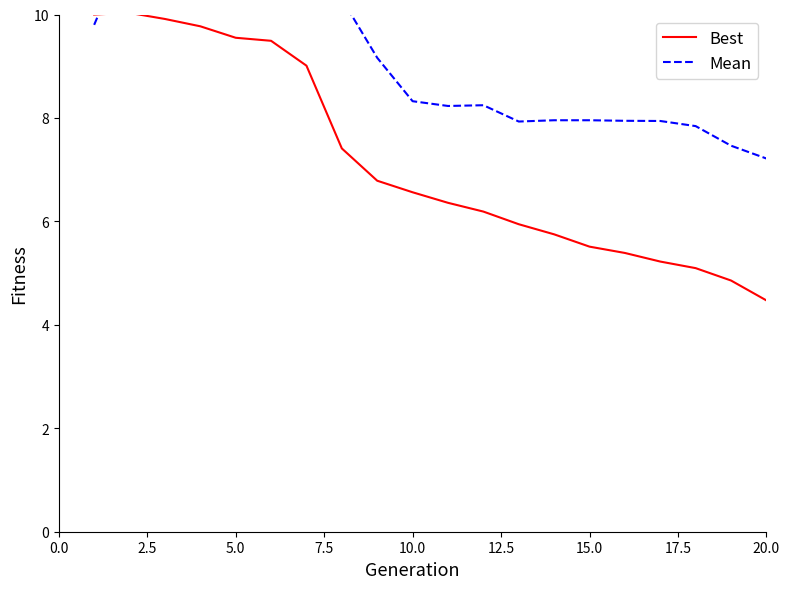

True or false: Mean and Best cross at least once.

True